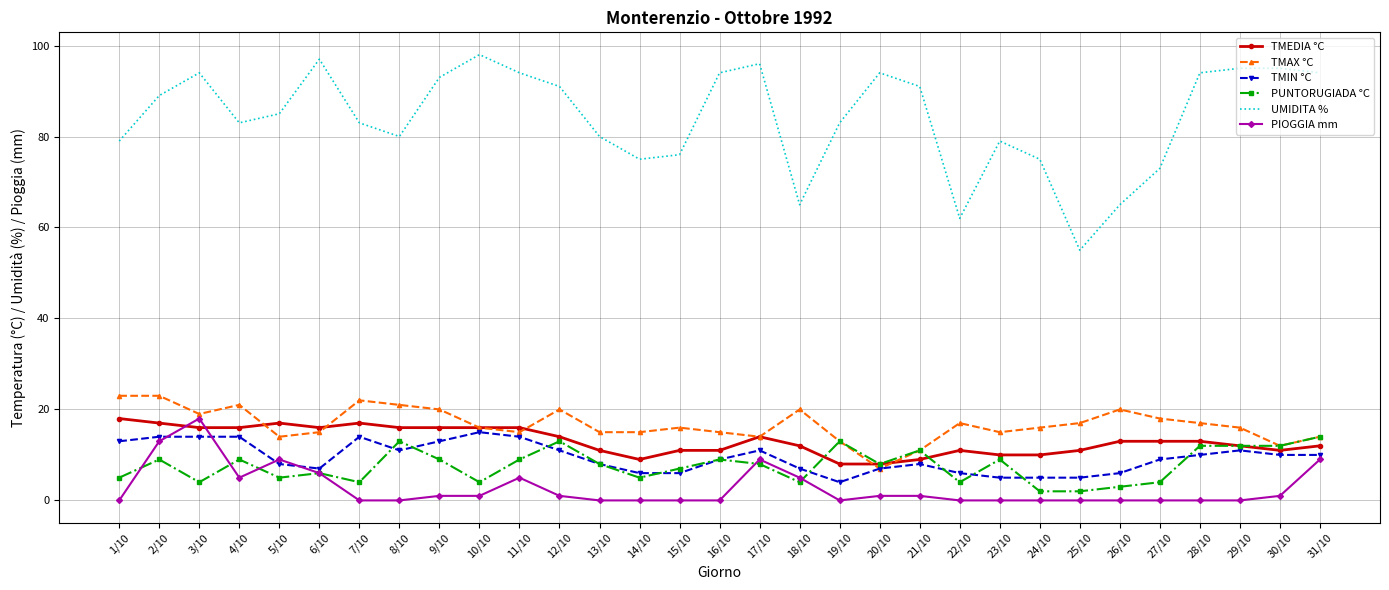

What is the difference between the maximum and minimum values in the PUNTORUGIADA °C series?

12